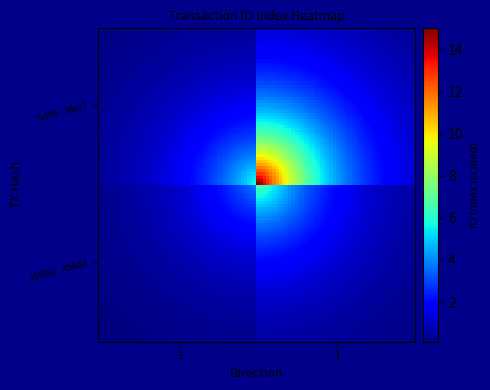

Which series has the widest spread of values?

7a3ff92db87b7b41dbdeb0a680d9b9e68c98cc7